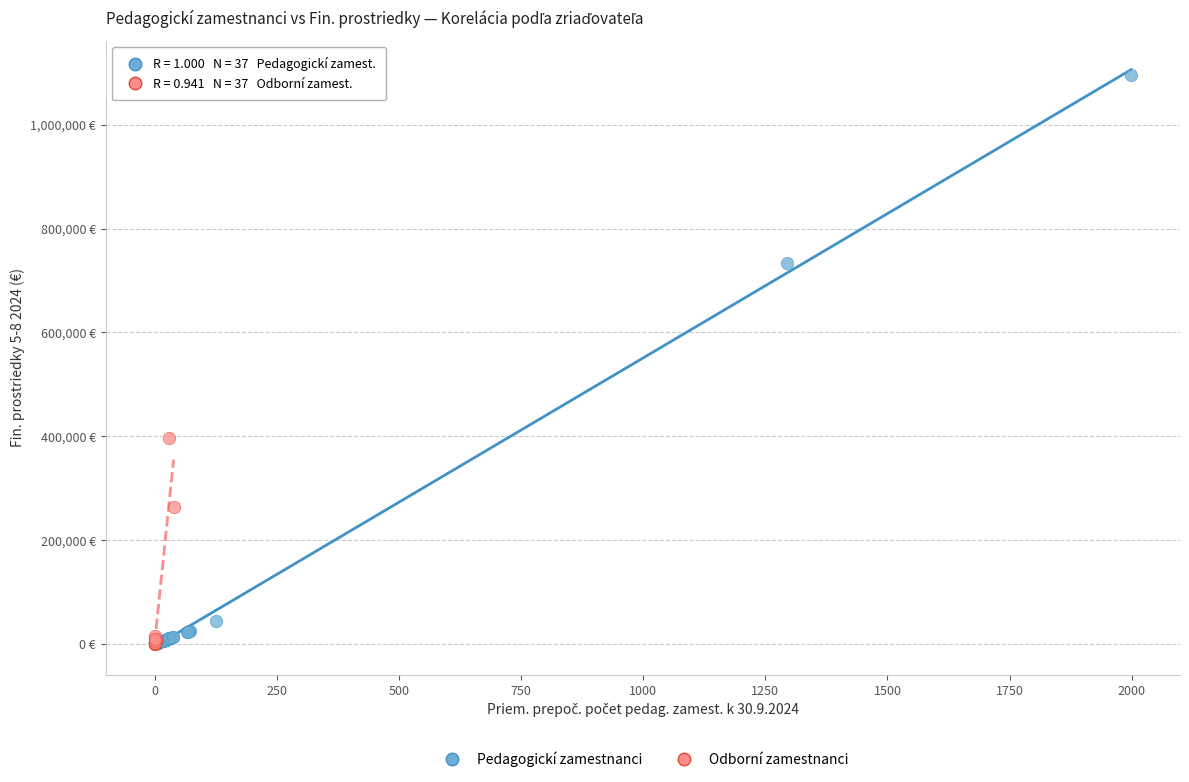

Which series has the widest spread of Y values?

Pedagogickí zamestnanci